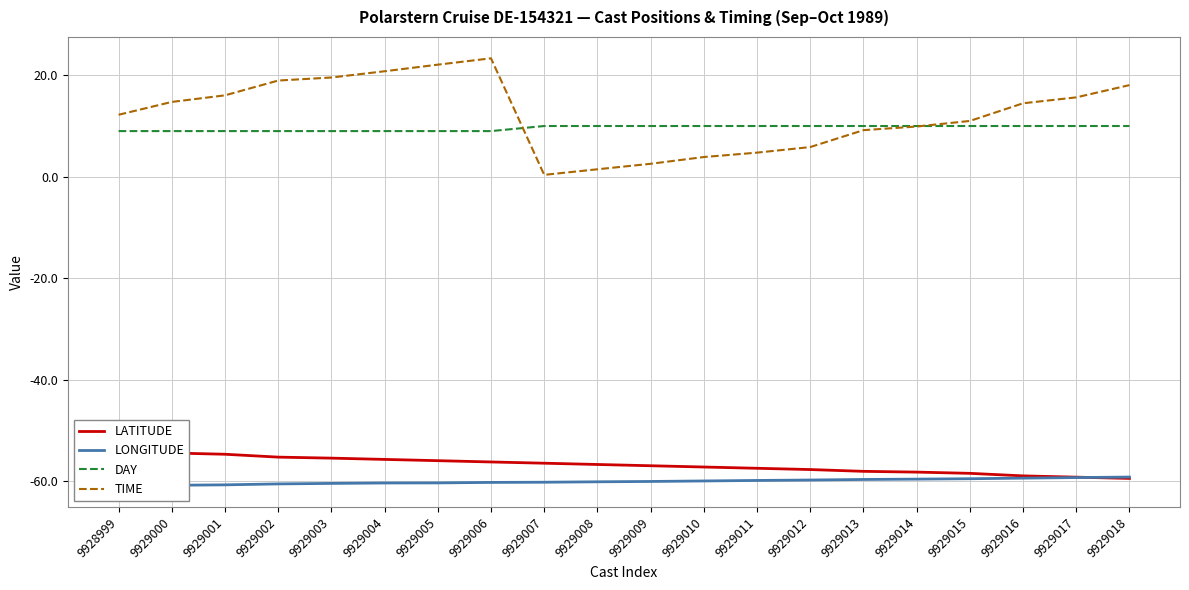

True or false: TIME has more than 2 points higher than both neighbors.

False